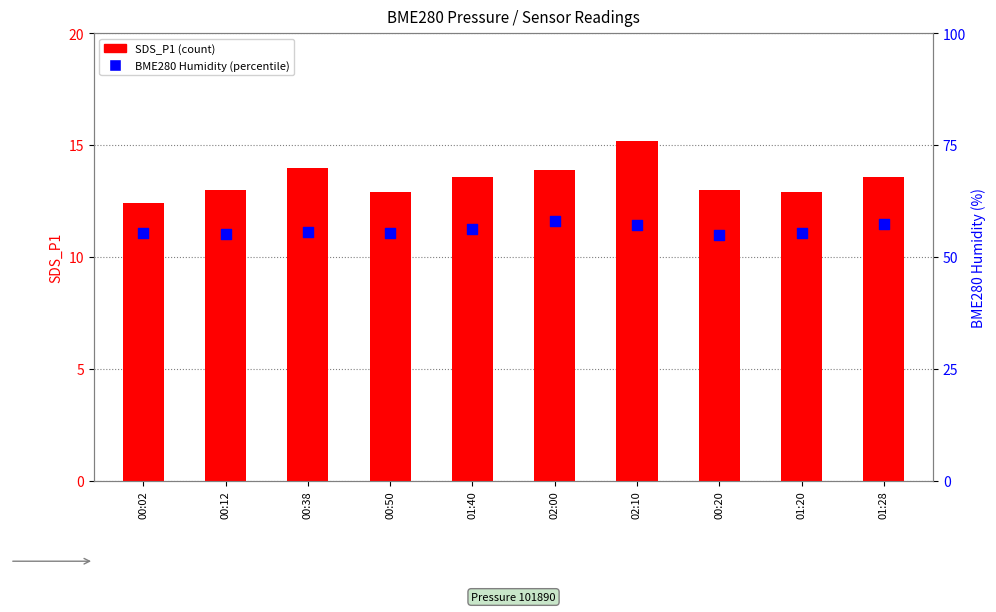

What is the total value across all series at 02:10?

72.4